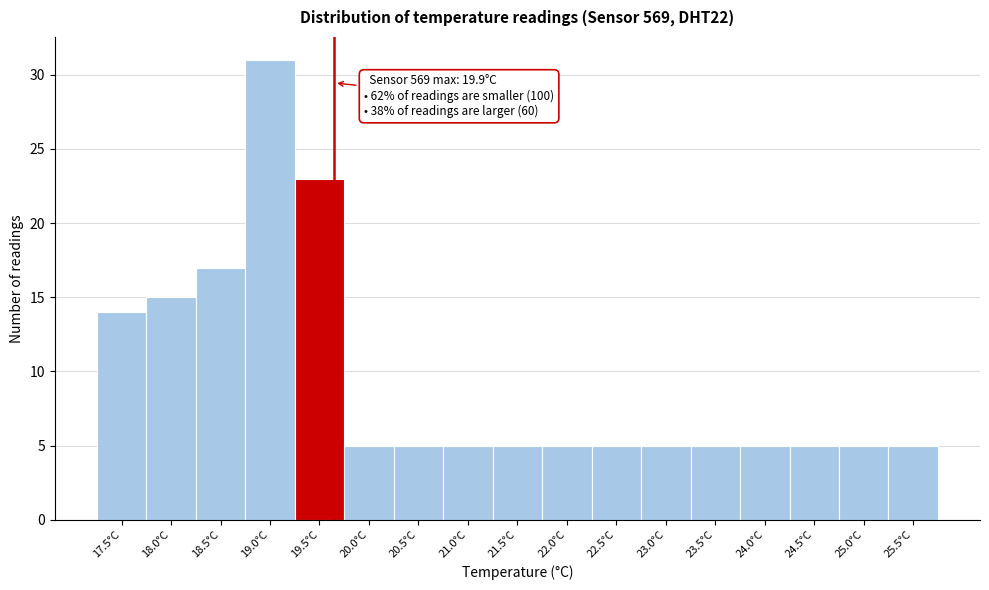

Reading left to right, transcribe all the data shown in this chart.

17.5°C=14	18.0°C=15	18.5°C=17	19.0°C=31	19.5°C=23	20.0°C=5	20.5°C=5	21.0°C=5	21.5°C=5	22.0°C=5	22.5°C=5	23.0°C=5	23.5°C=5	24.0°C=5	24.5°C=5	25.0°C=5	25.5°C=5